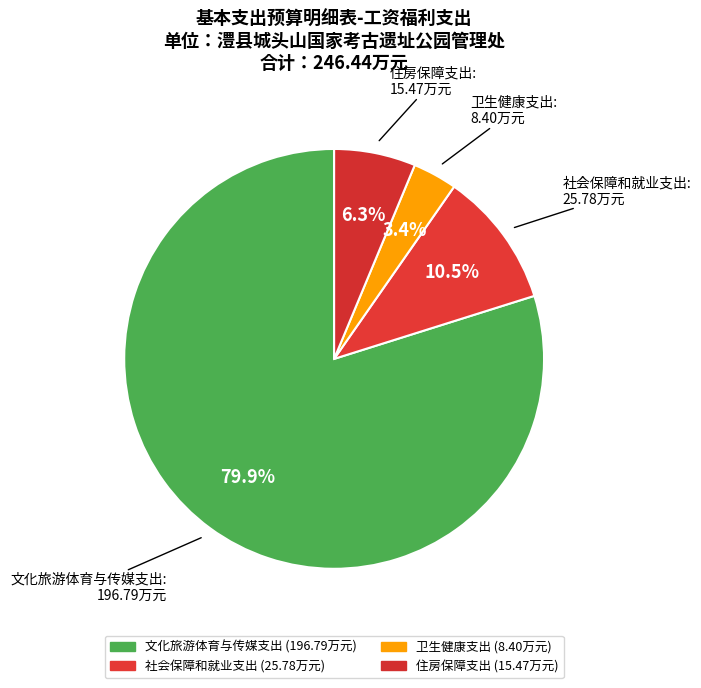

Which slice is the smallest?

卫生健康支出